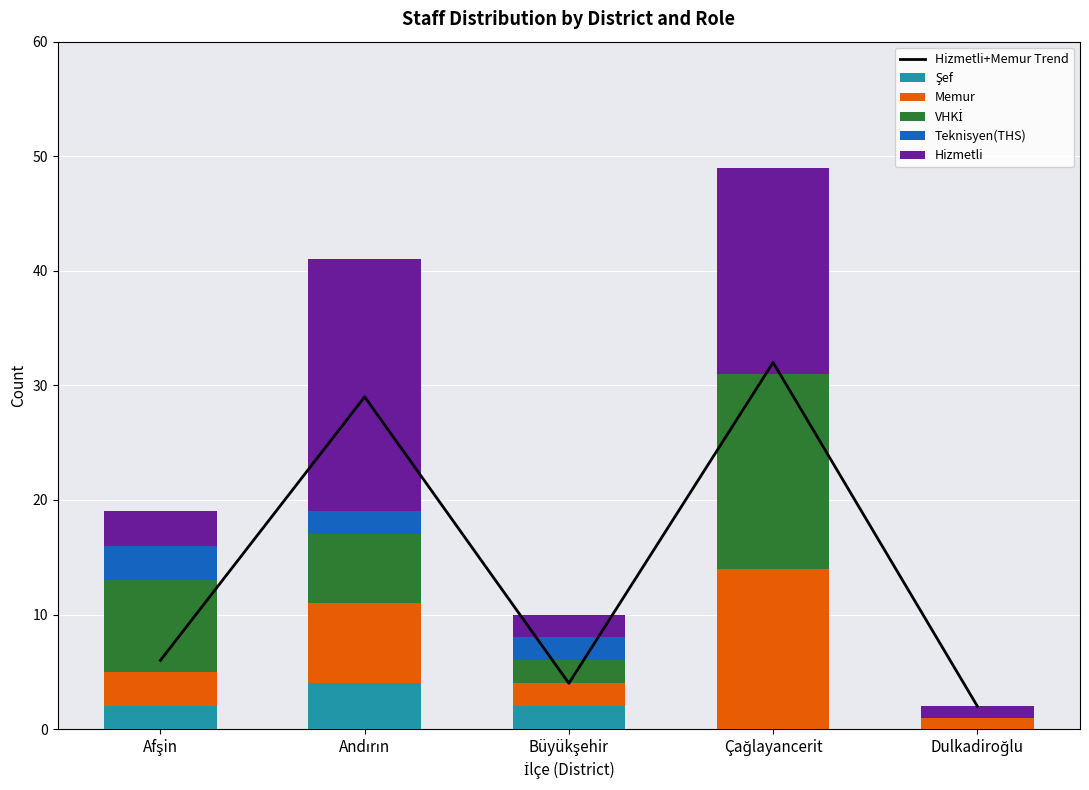

Which category has the lowest value across all series?

Çağlayancerit